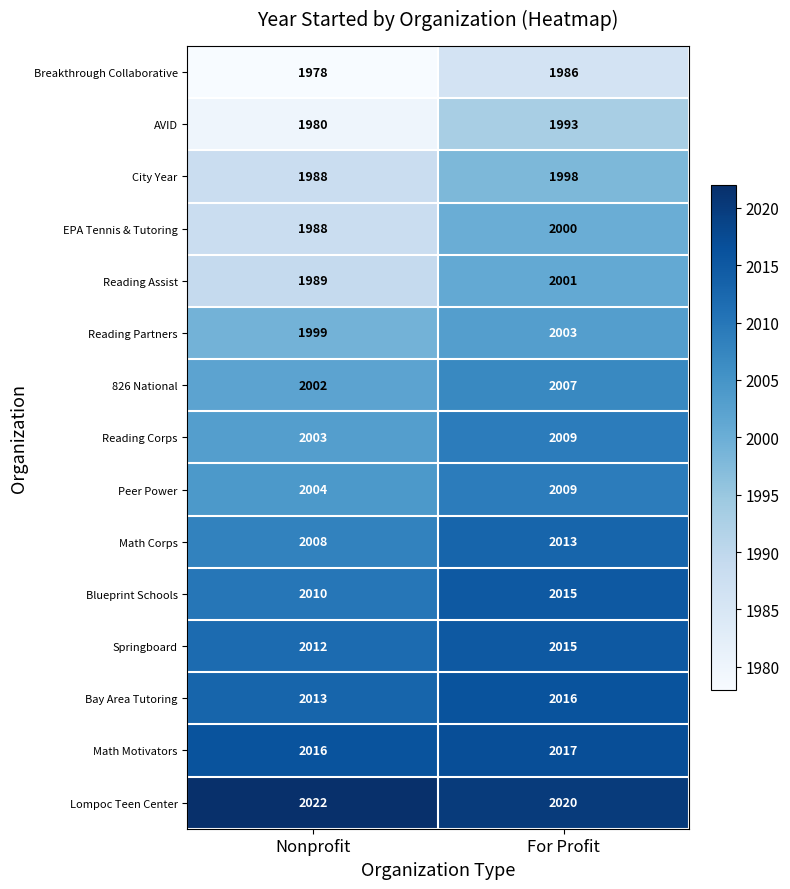

What is the highest value of the Math Corps series?

2013